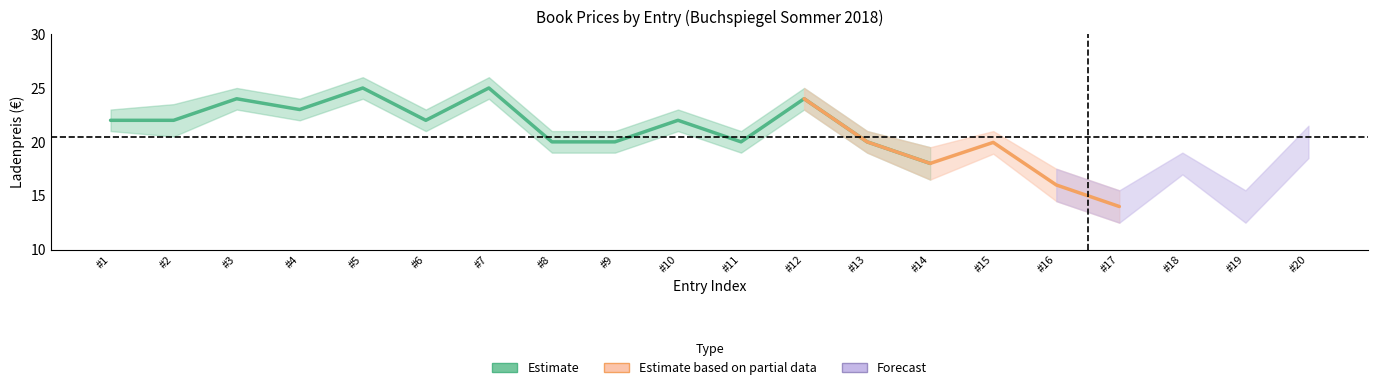

How many values in the avg_price_upper series exceed 21?

10